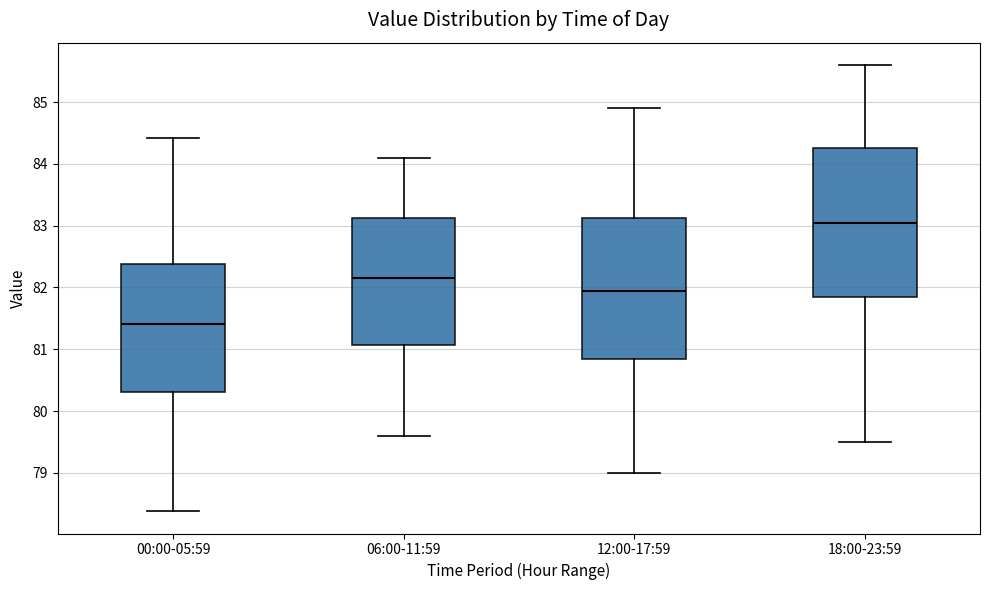

Comparing the boxes themselves (not the whiskers), which one is the tallest?

18:00-23:59